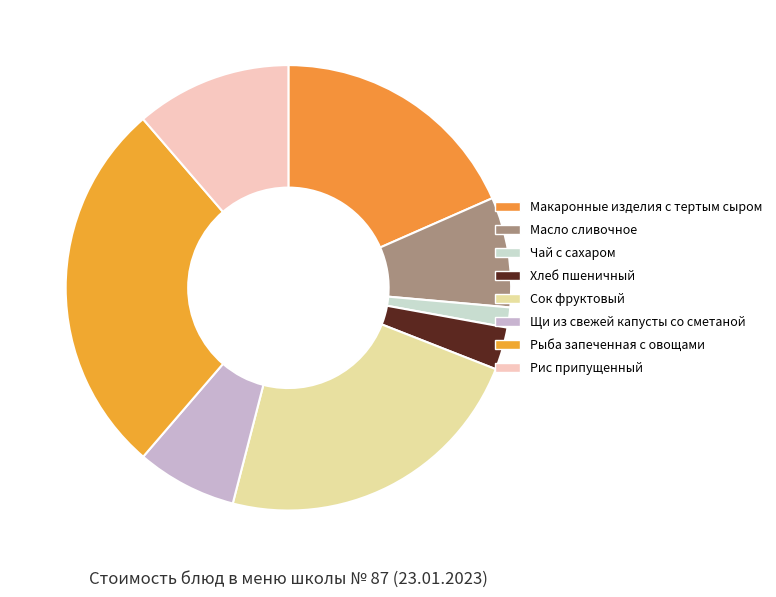

How many slices are in this pie chart?

8